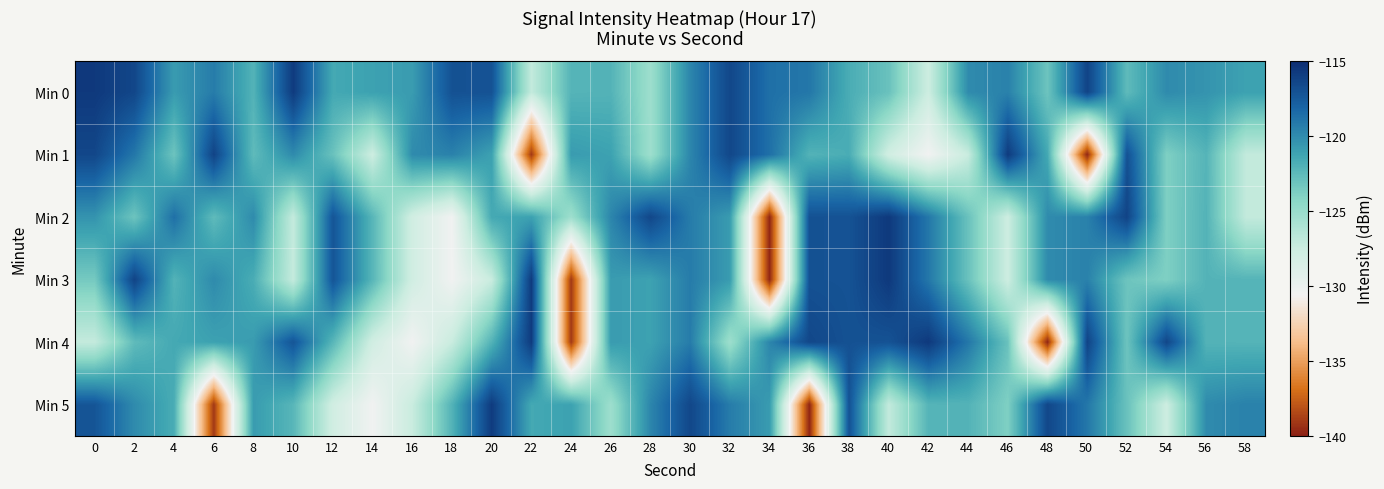

What is the spread (max minus min) of values at 40?

12.2